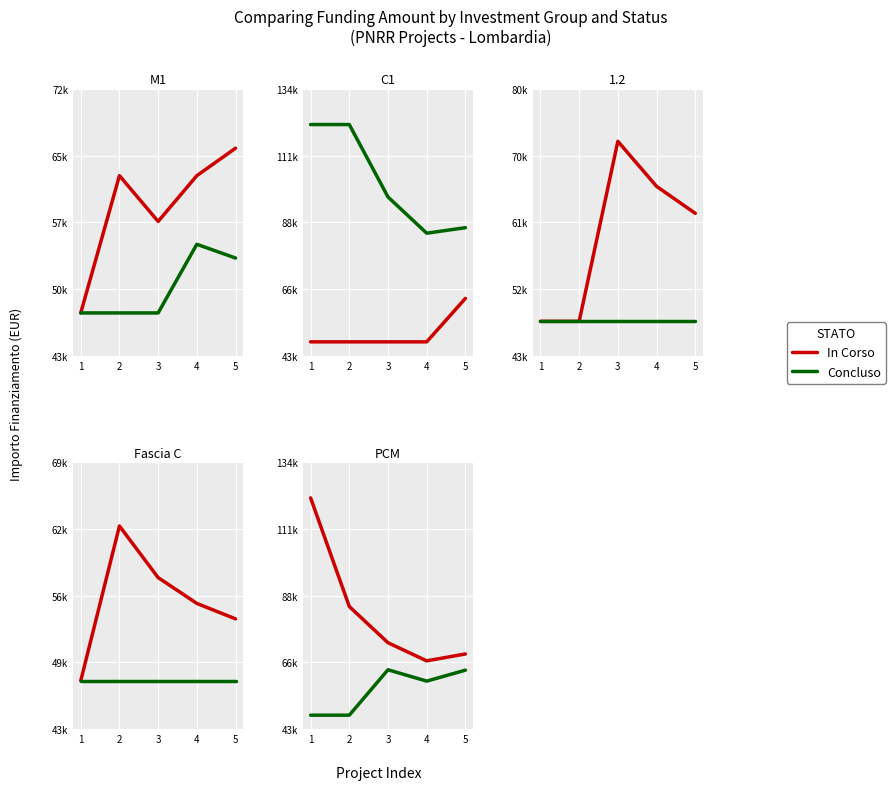

List the labels in order of In Corso value, largest first.

1, 2, 3, 5, 4